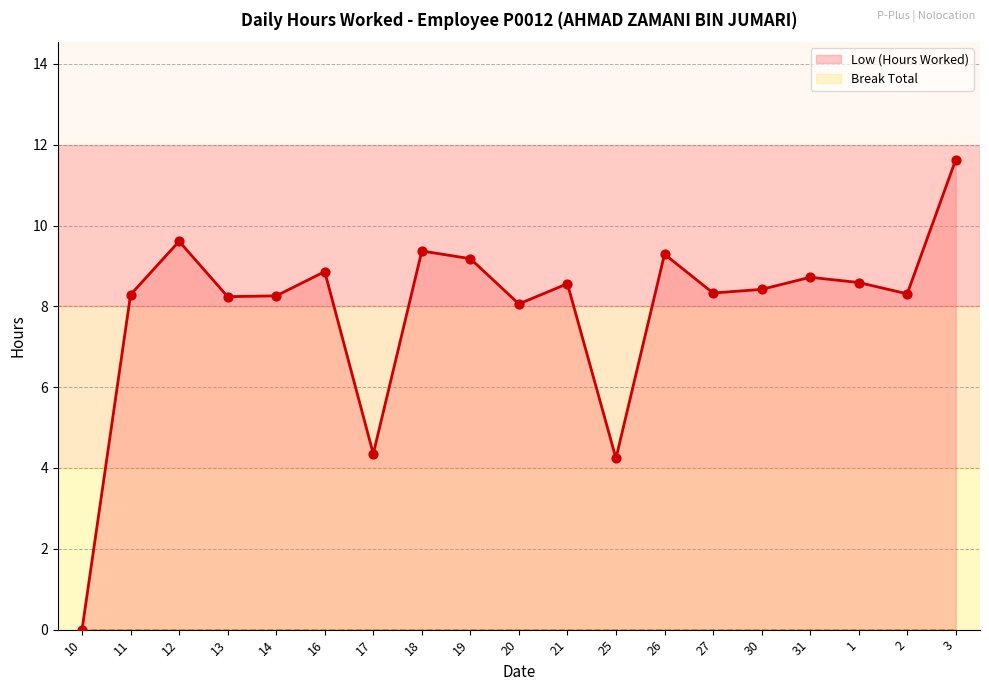

What is the ratio of the value at 14 to the value at 11?

1.0